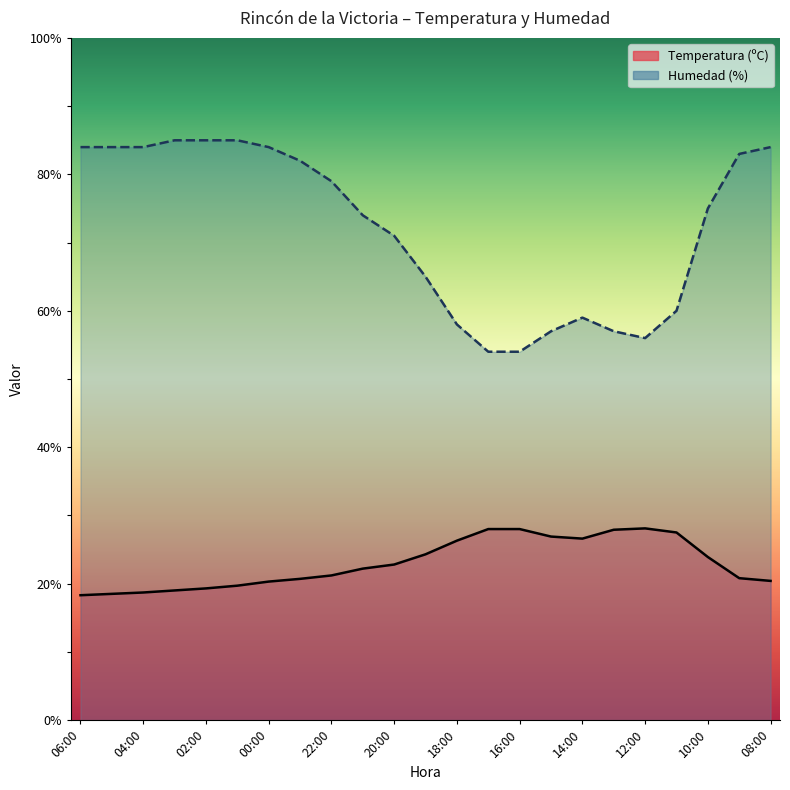

Reading left to right, list all the values displayed in this chart.

Temperatura (ºC): 06:00=18.3	05:00=18.5	04:00=18.7	03:00=19.0	02:00=19.3	01:00=19.7	00:00=20.3	23:00=20.7	22:00=21.2	21:00=22.2	20:00=22.8	19:00=24.3	18:00=26.3	17:00=28.0	16:00=28.0	15:00=26.9	14:00=26.6	13:00=27.9	12:00=28.1	11:00=27.5	10:00=23.9	09:00=20.8	08:00=20.4
Humedad (%): 06:00=84.0	05:00=84.0	04:00=84.0	03:00=85.0	02:00=85.0	01:00=85.0	00:00=84.0	23:00=82.0	22:00=79.0	21:00=74.0	20:00=71.0	19:00=65.0	18:00=58.0	17:00=54.0	16:00=54.0	15:00=57.0	14:00=59.0	13:00=57.0	12:00=56.0	11:00=60.0	10:00=75.0	09:00=83.0	08:00=84.0